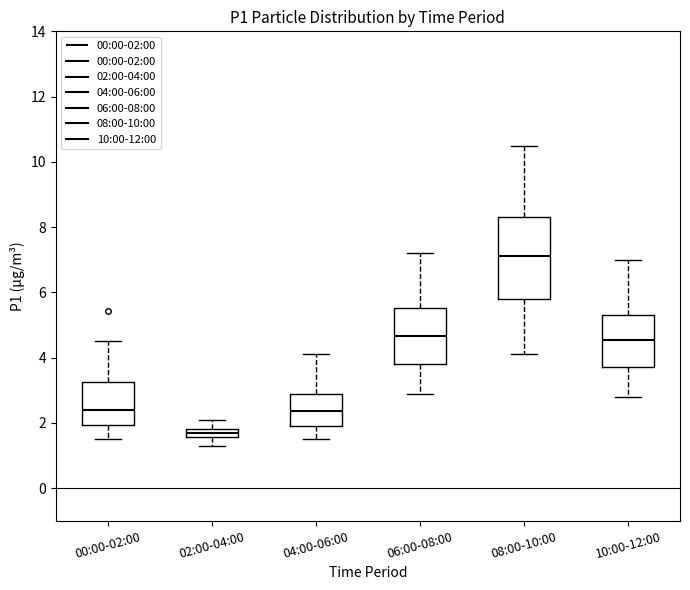

Where does the lower whisker of the box for 06:00-08:00 end on the y-axis? The values are not printed on the chart, so give them approximately, as read against the axis.

3.0